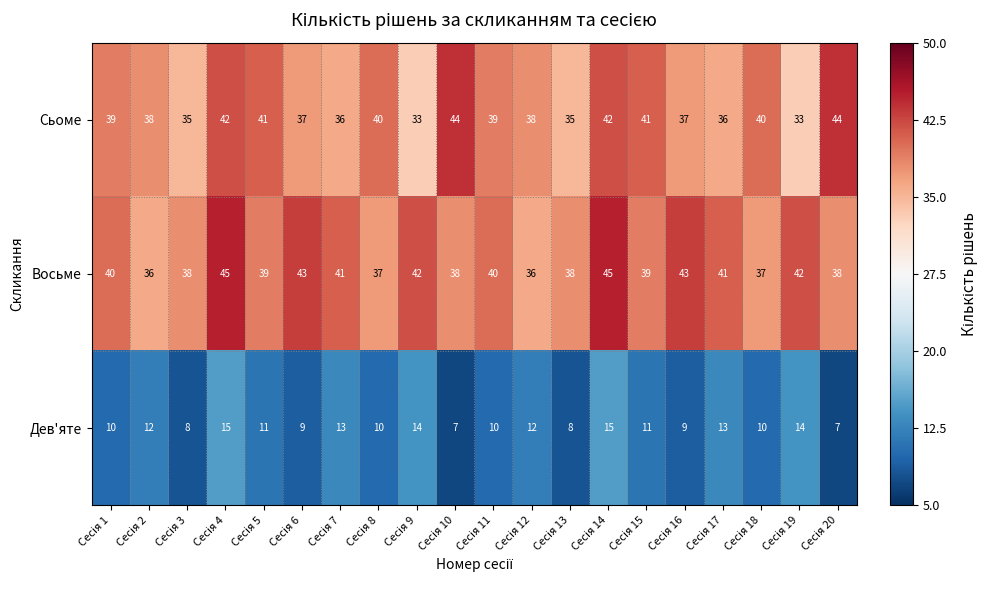

What is the smallest value displayed?

7